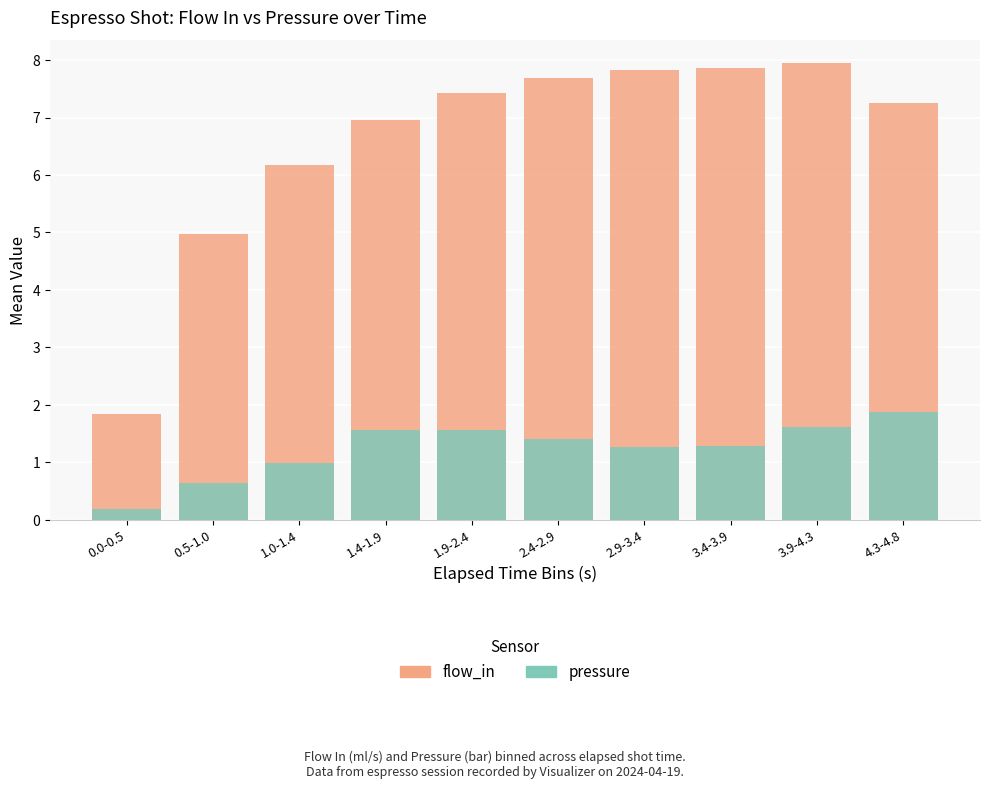

What is the sum of all pressure values?

12.4